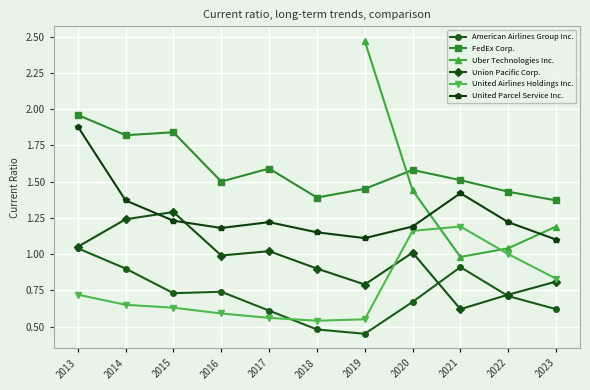

True or false: FedEx Corp. and United Parcel Service Inc. intersect in this chart.

False